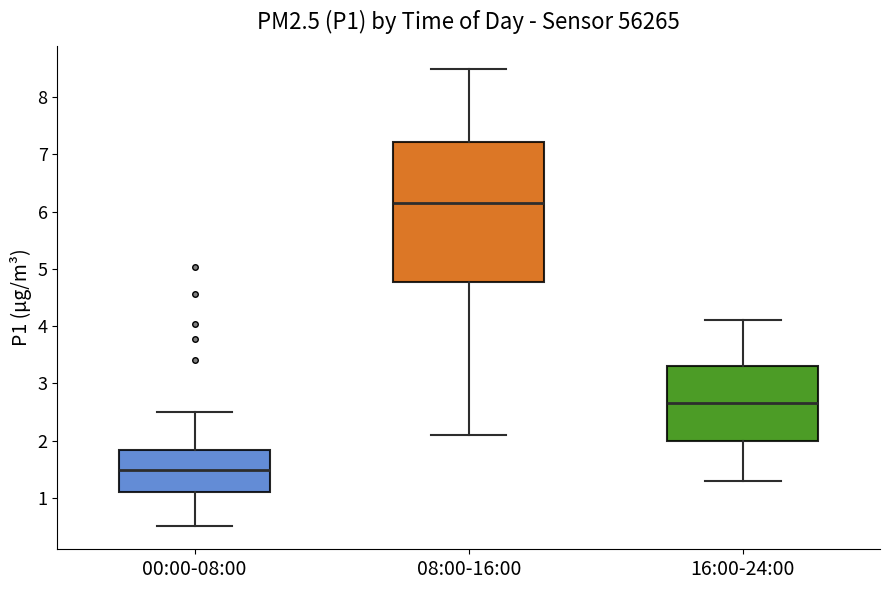

Which box has the highest median line?

08:00-16:00